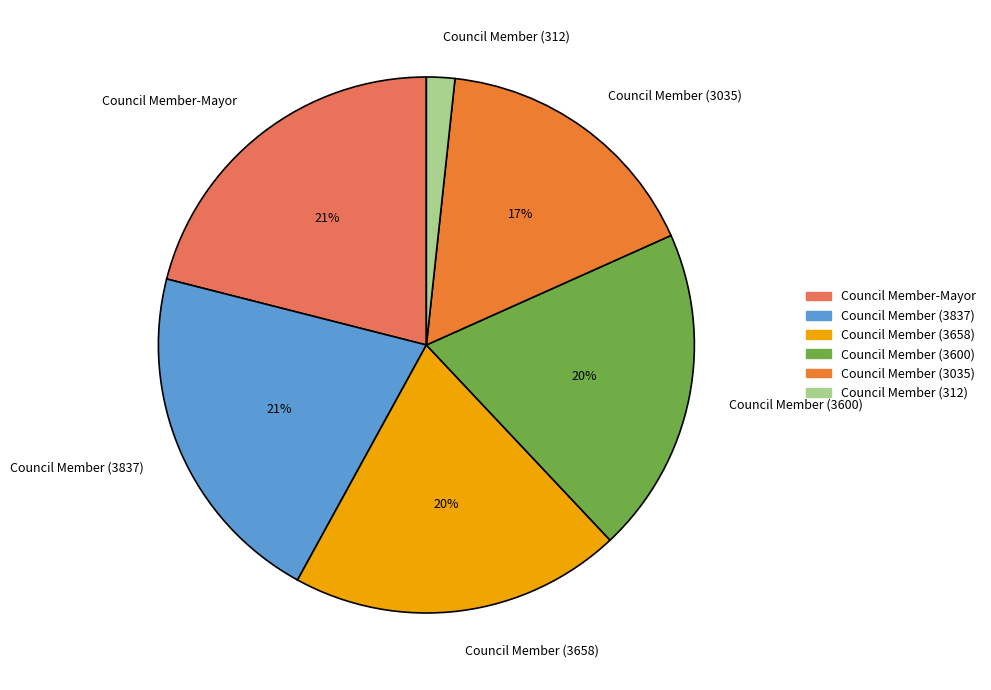

Is there a majority slice in this chart?

No